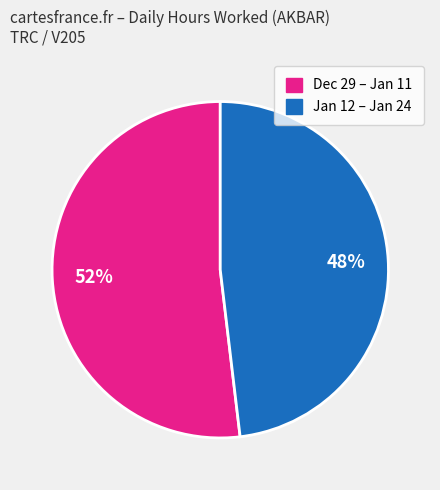

Rank the categories by value from highest to lowest.

Dec 29 – Jan 11, Jan 12 – Jan 24